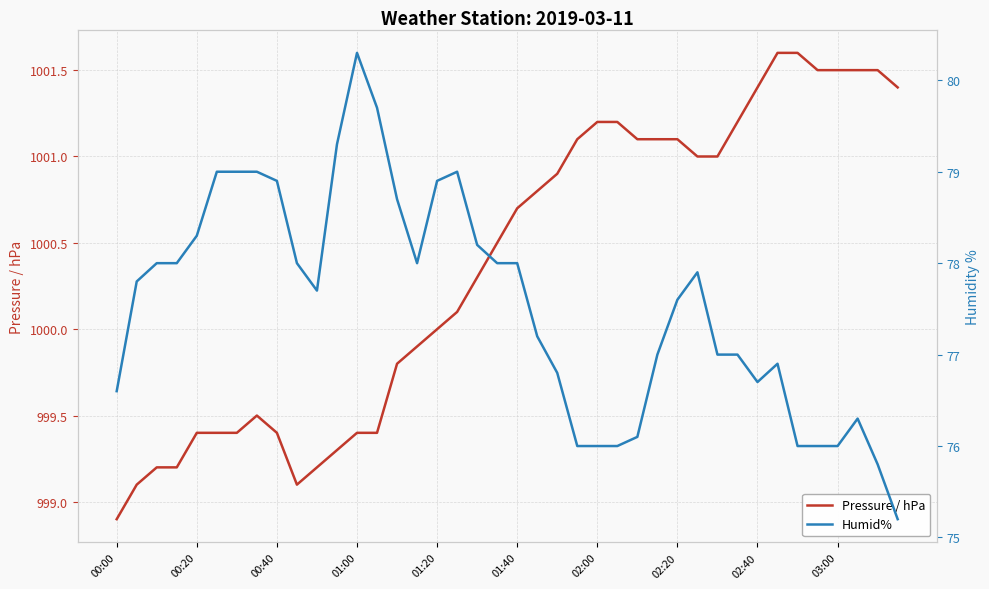

In Humid%, how many points are higher than both neighbors (excluding endpoints)?

5